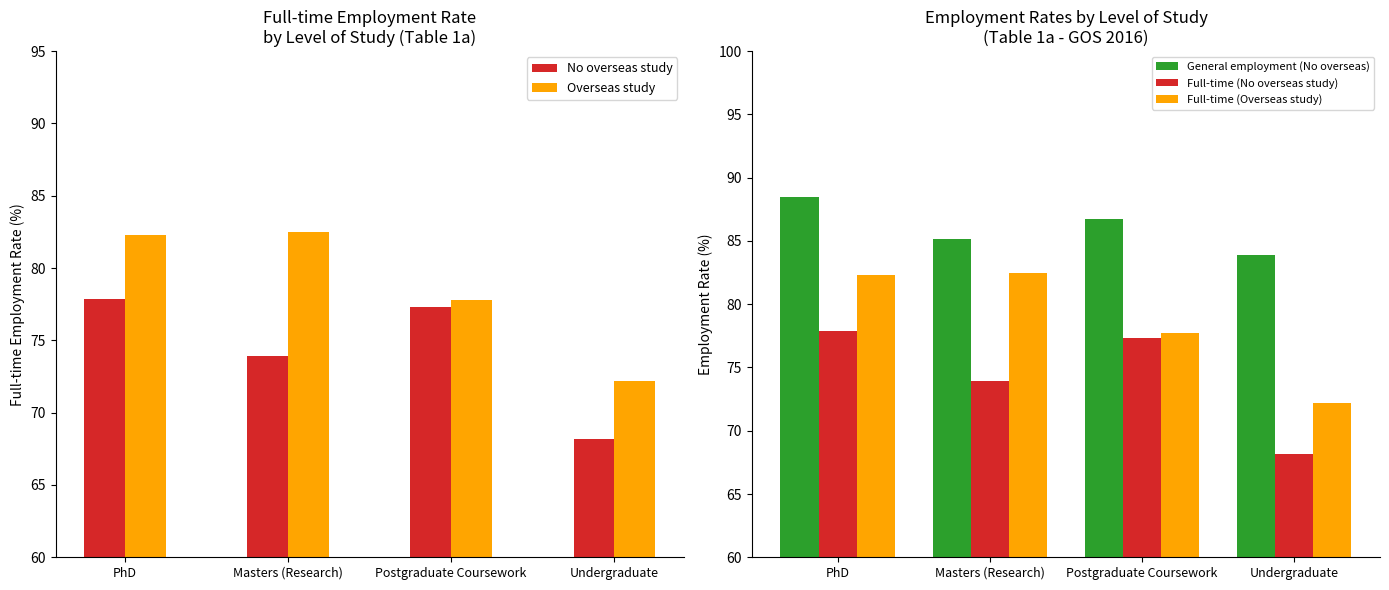

Count the number of categories in the chart.

4